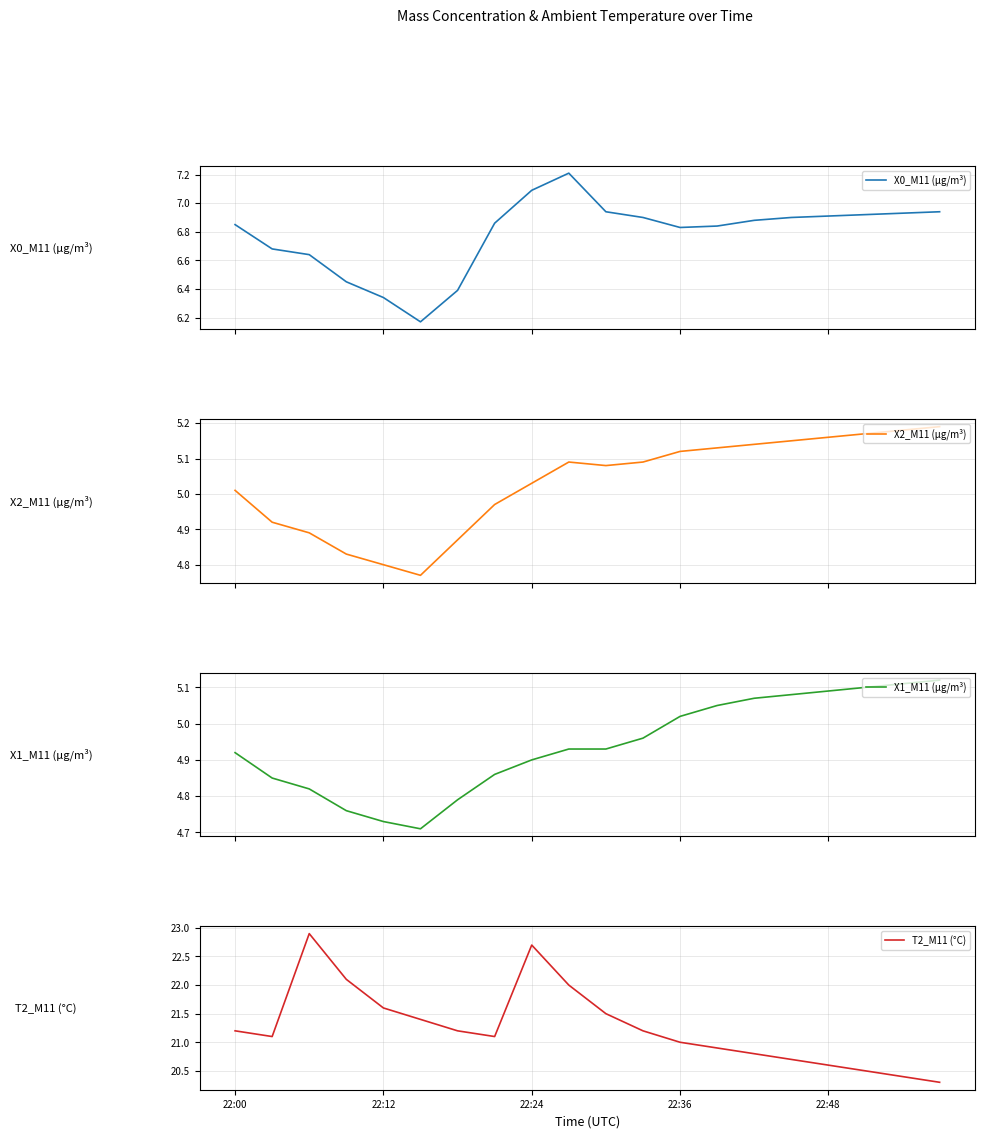

What is the maximum value for X0_M11 (μg/m³)?

7.2